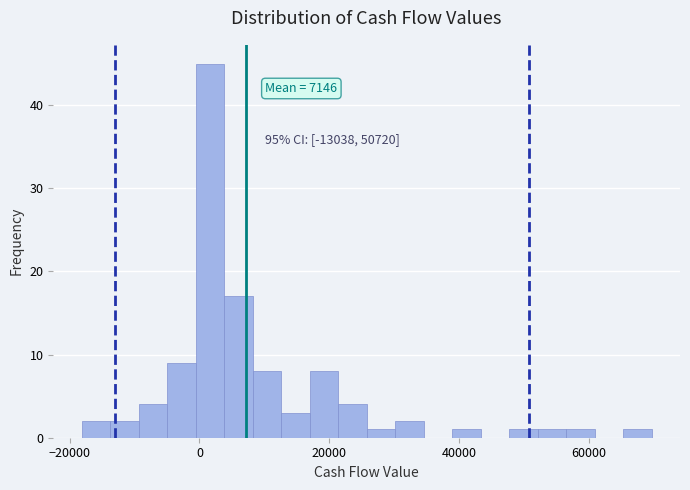

Around what value on the x-axis is the tallest bar? Give the approximate position of its centre, as read against the axis.

2000